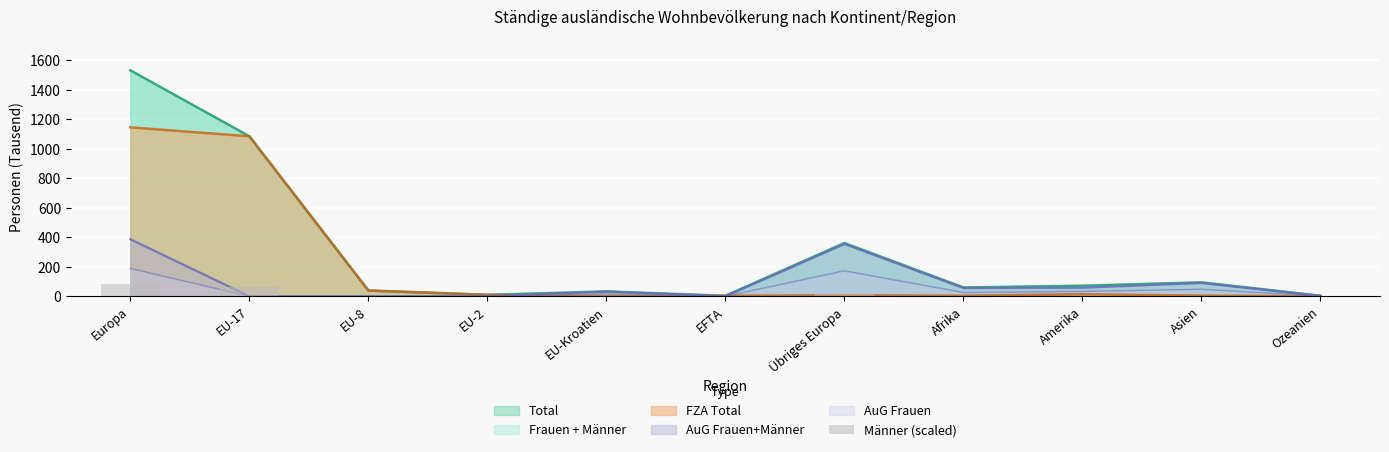

At which category does the chart reach its minimum across all series?

Ozeanien